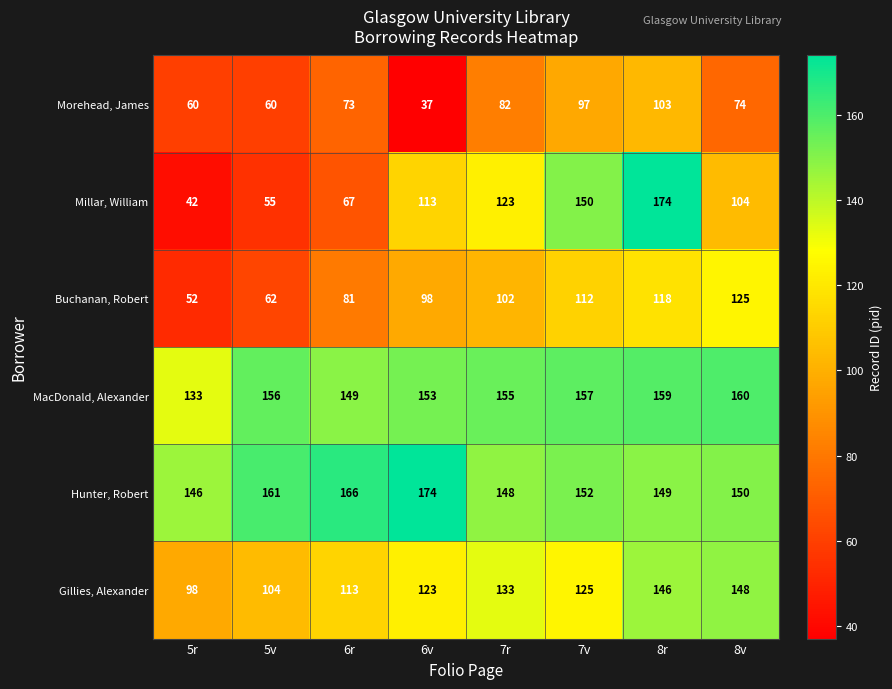

At 8v, list the series in order from smallest to largest.

Morehead, James, Millar, William, Buchanan, Robert, Gillies, Alexander, Hunter, Robert, MacDonald, Alexander